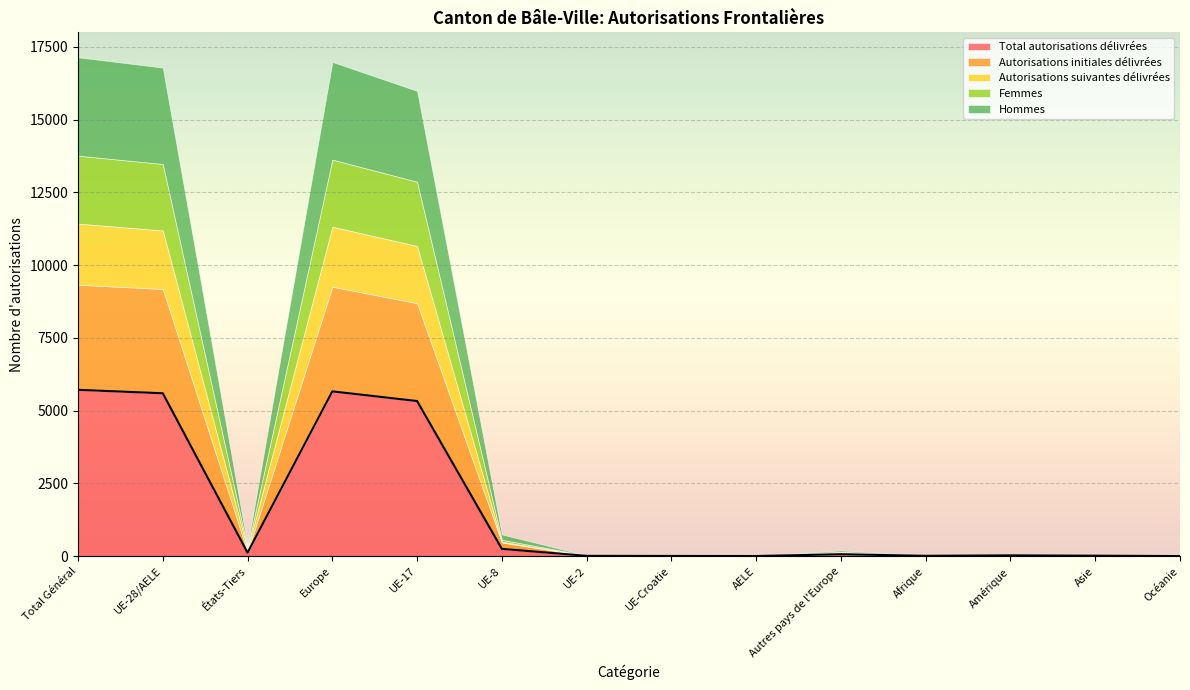

What is the label of the 7th point from the right?

UE-Croatie